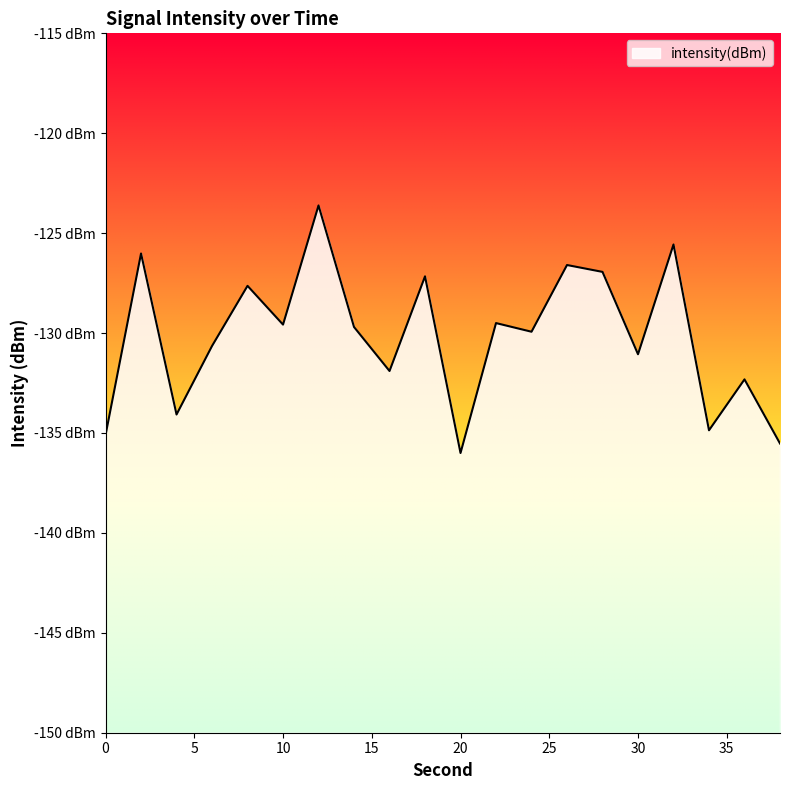

How many lines are shown in the chart?

1